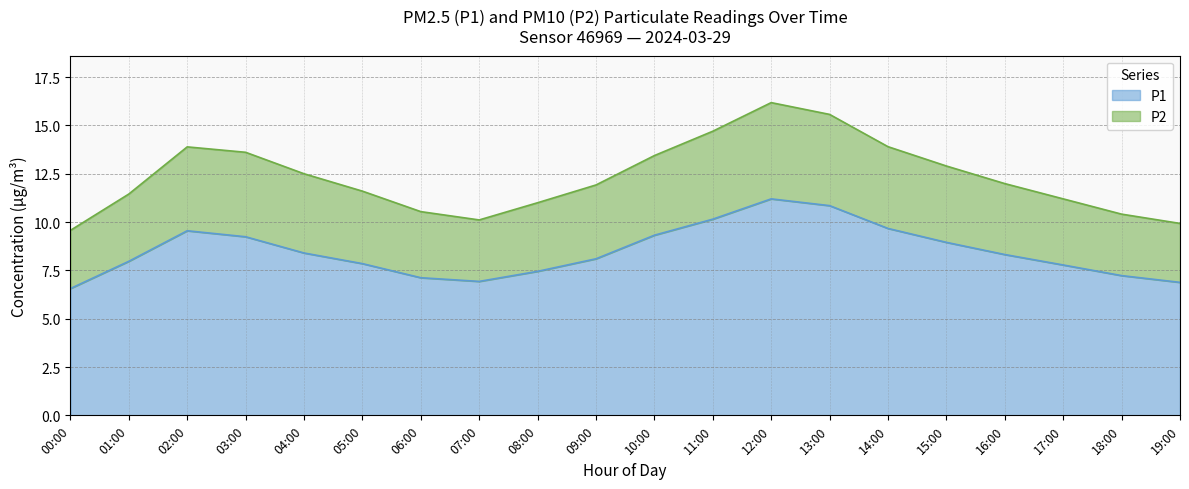

At 02:00, list the series in order from smallest to largest.

P1, P2